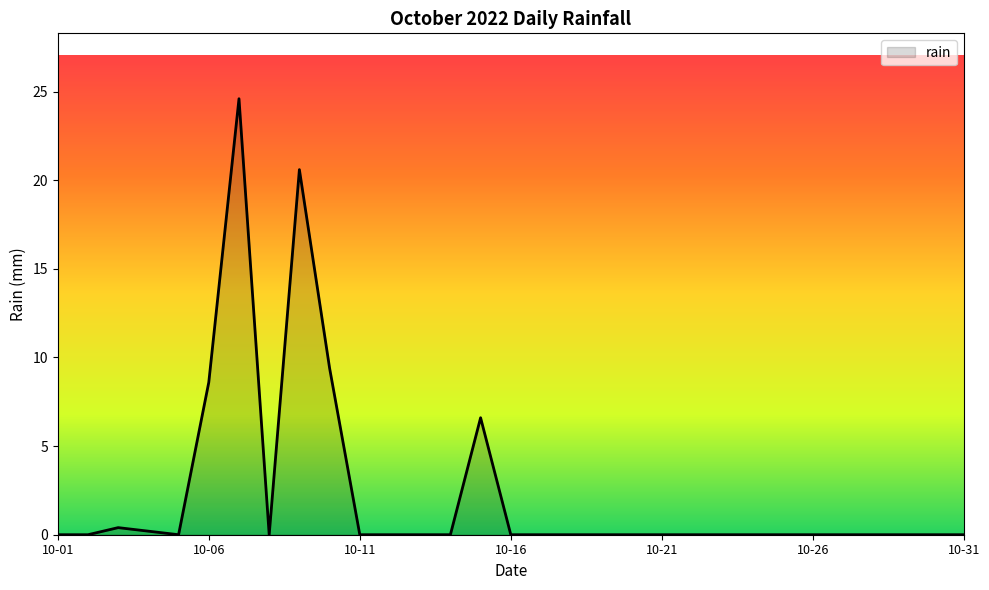

What is the maximum value shown in the chart?

24.6